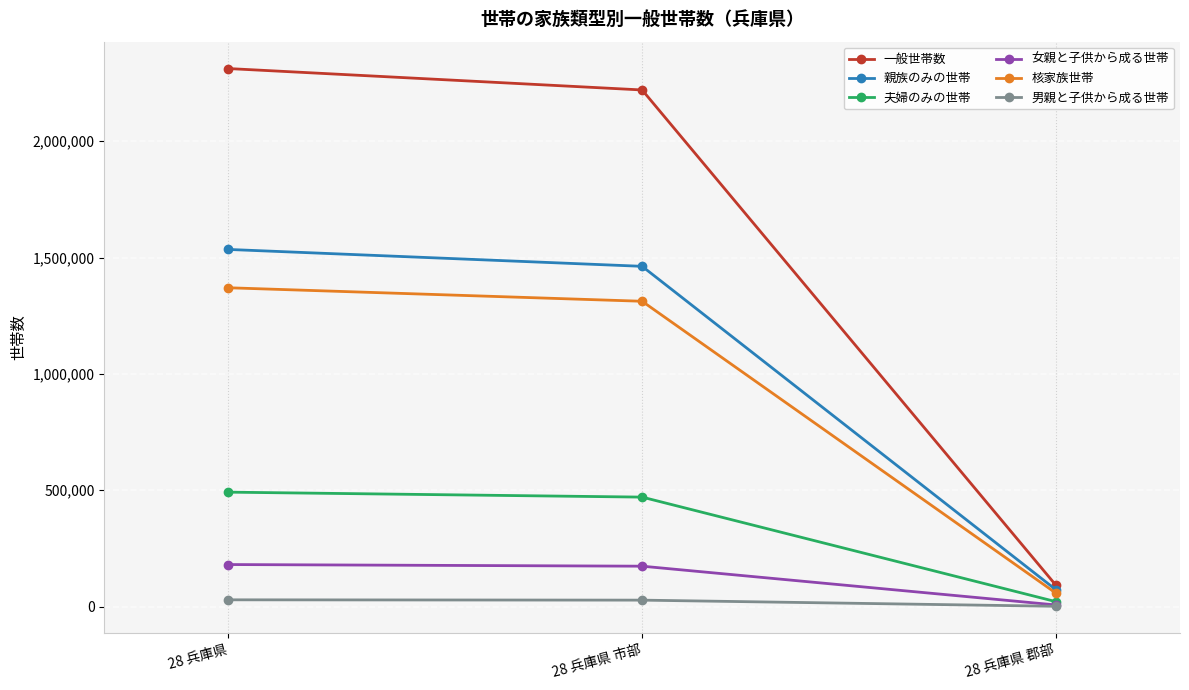

Where is 男親と子供から成る世帯 nearest to the value 15283?

28 兵庫県 市部